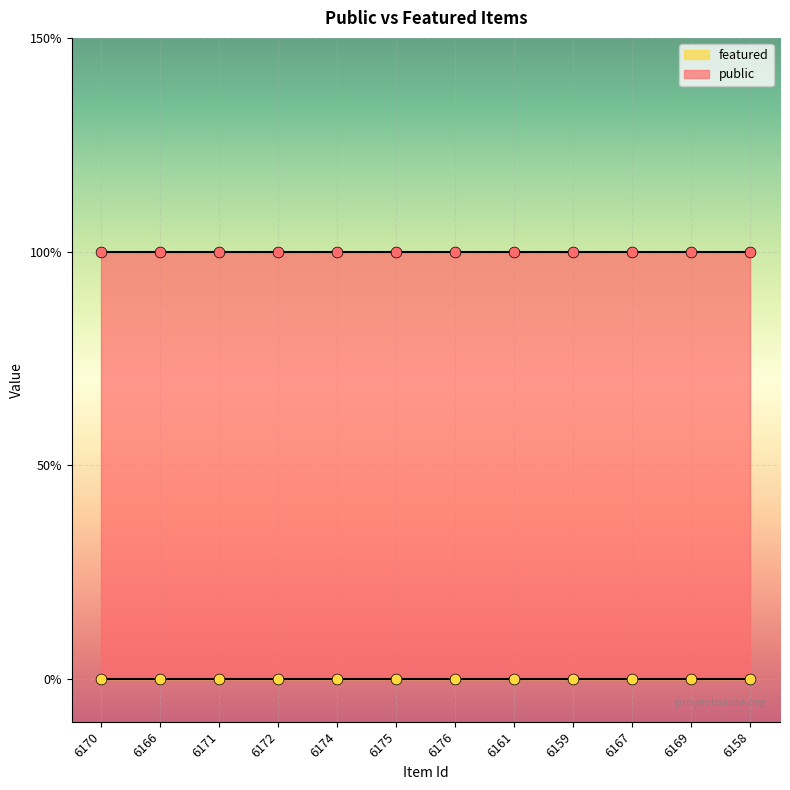

What is the total value across all series at 6159?

1